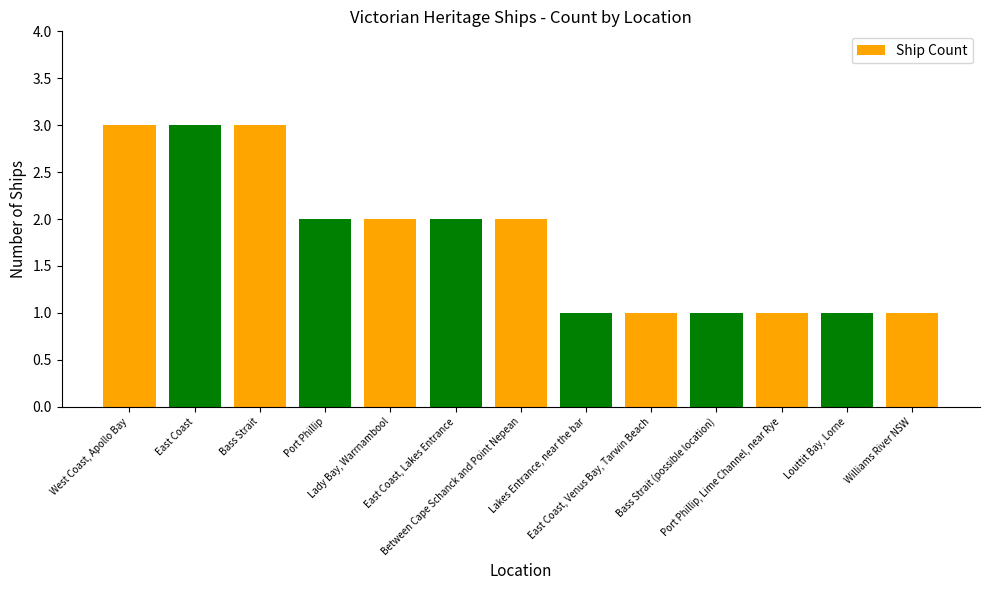

Count the number of categories in the chart.

13